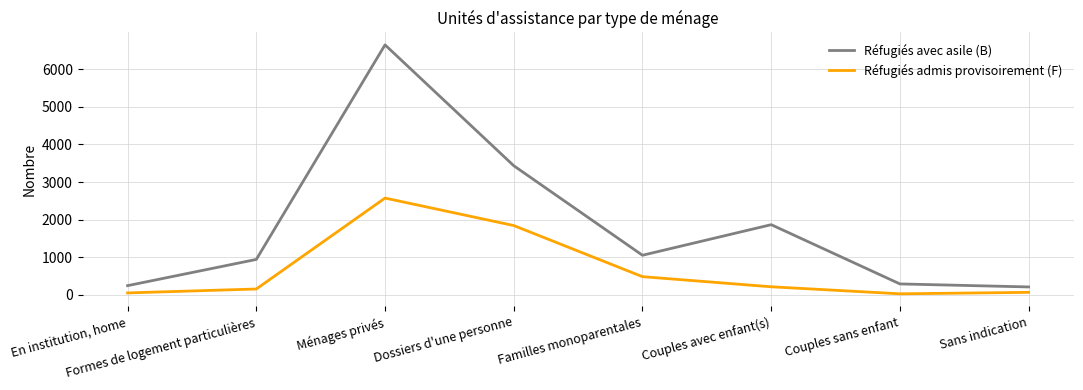

Is it true that Réfugiés admis provisoirement (F) equals 53 at En institution, home?

True